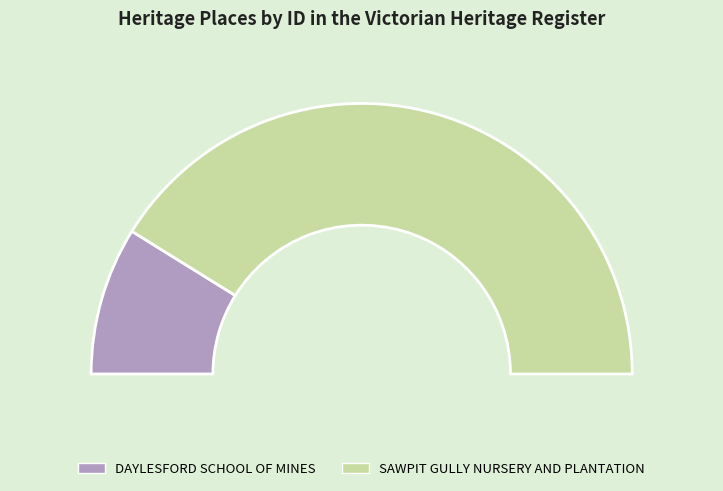

How many segments does this pie chart have?

2